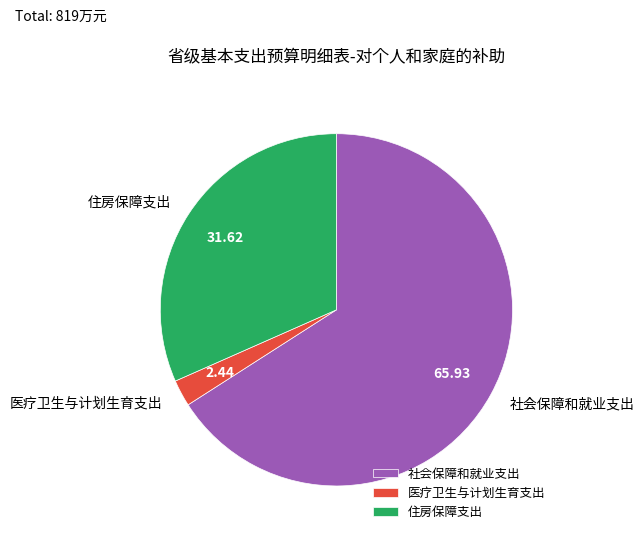

True or false: 住房保障支出 accounts for 32% of the total.

True